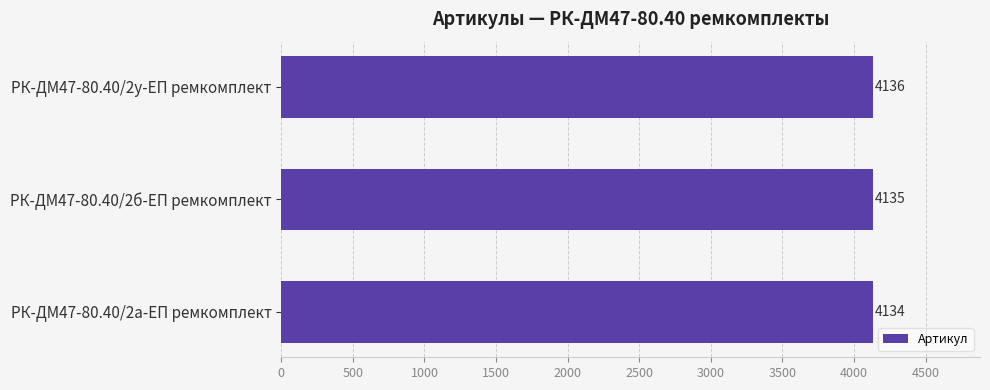

How many bars are there in total?

3